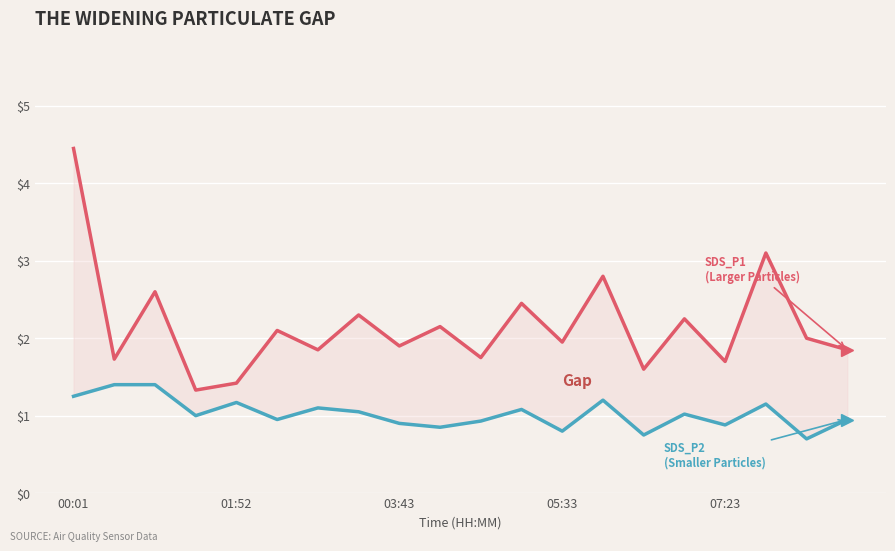

True or false: SDS_P1 and SDS_P2 intersect in this chart.

False